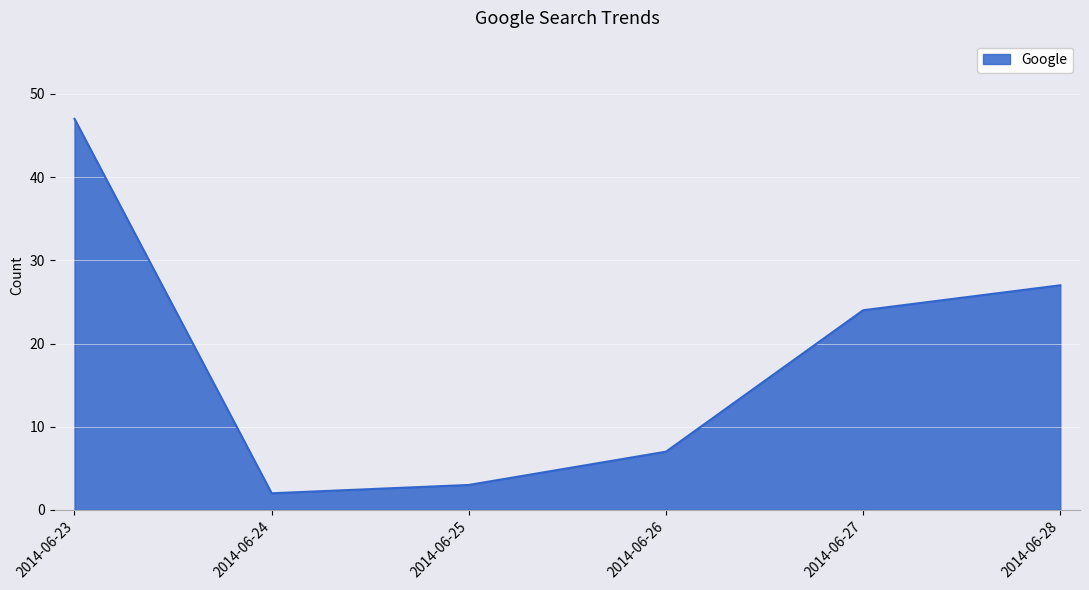

Does the chart display data point markers on the line(s)?

No